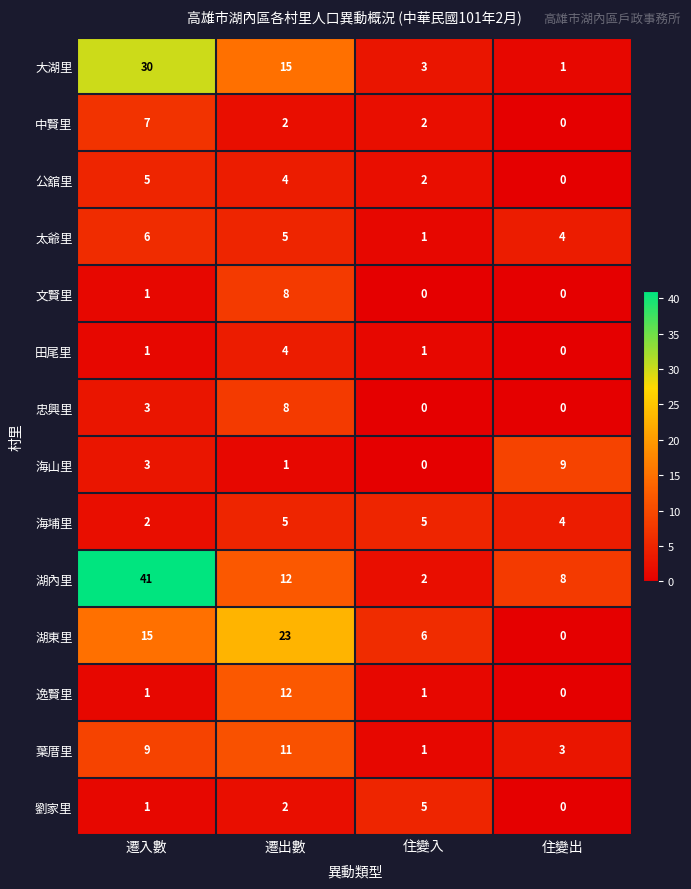

At which label is 湖東里 closest to 11?

遷入數